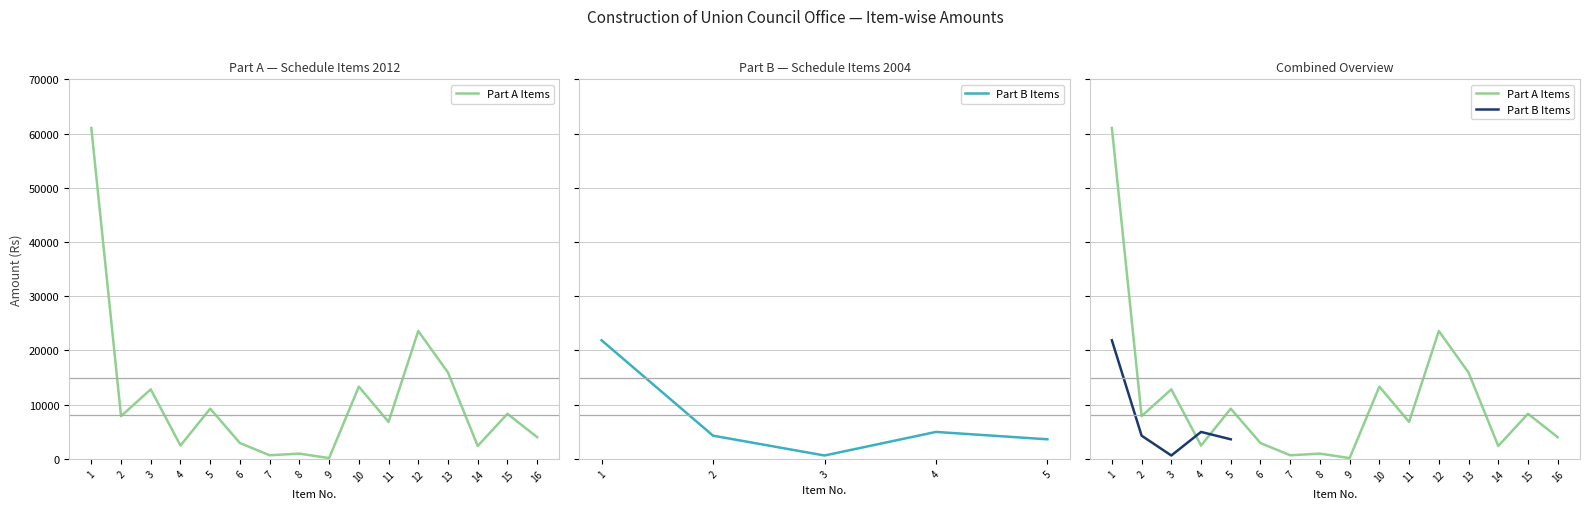

The chart shows a value of 5193 at 13. True or false?

False